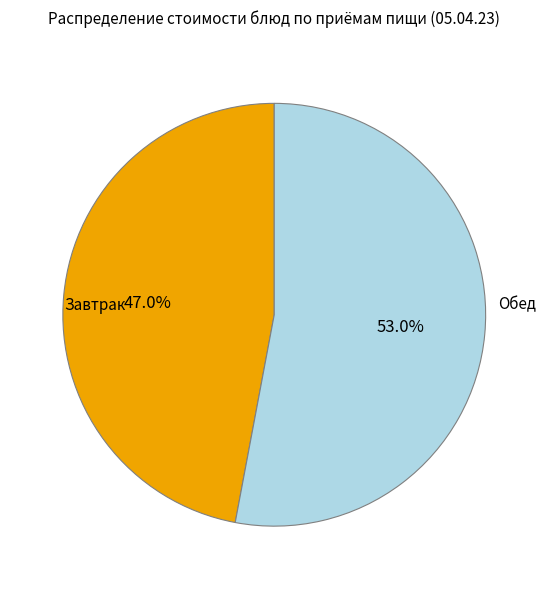

Rank the categories by value from highest to lowest.

Обед, Завтрак